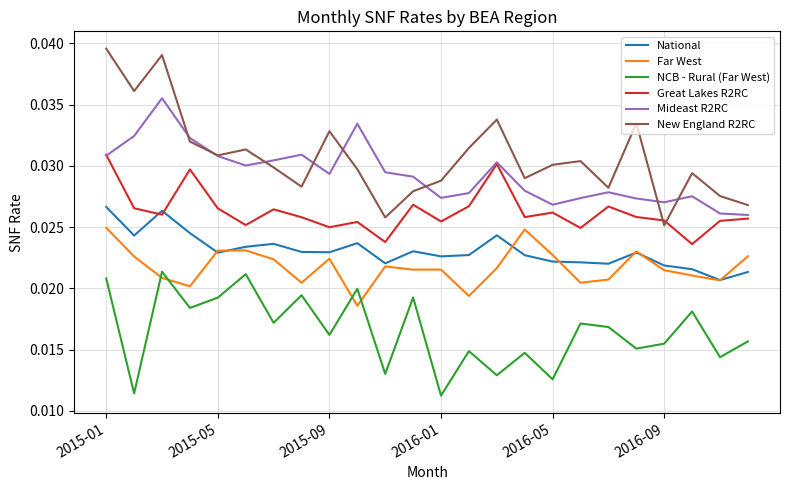

List the series in order of their peak value, lowest first.

NCB - Rural (Far West), Far West, National, Great Lakes R2RC, Mideast R2RC, New England R2RC